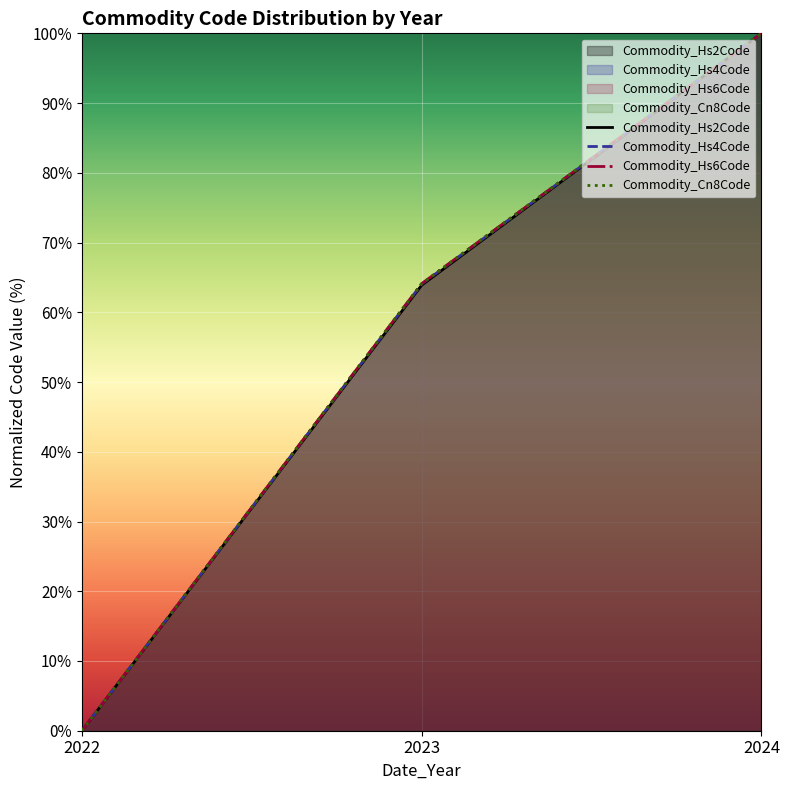

How many data points in Commodity_Hs6Code are above 64?

2